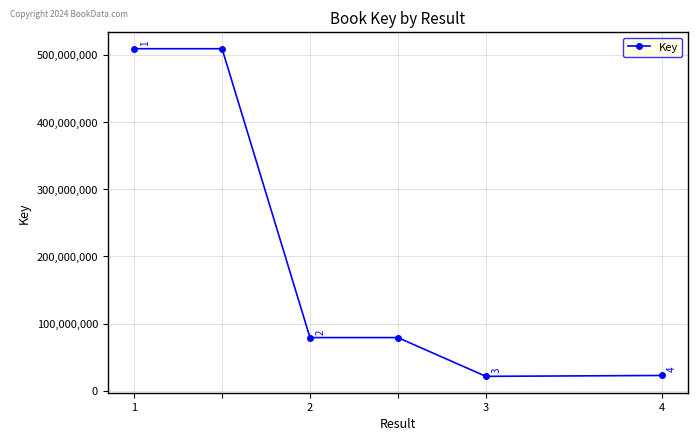

What is the value of the 5th point from the left?

21478974